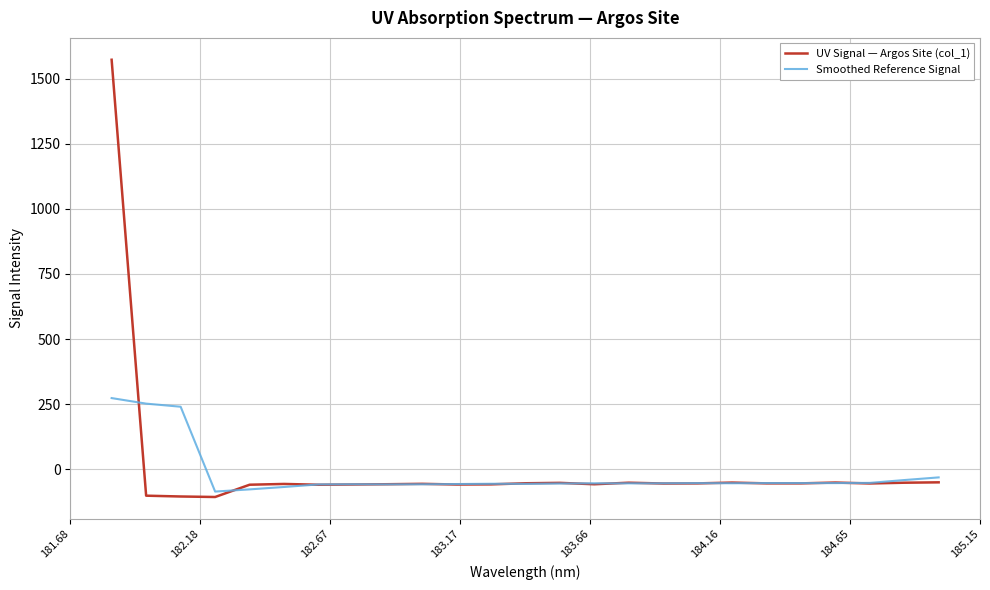

Rank the series by their maximum value, from lowest to highest.

Smoothed Reference Signal, UV Signal — Argos Site (col_1)